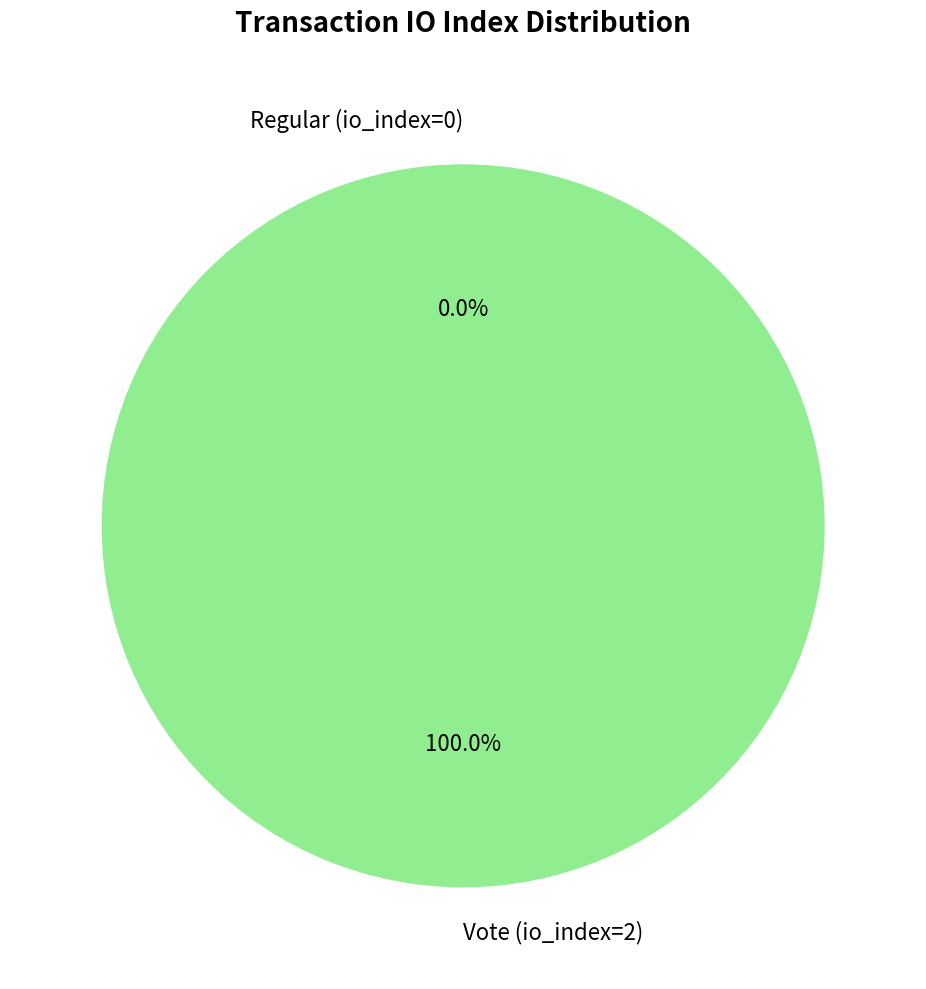

To the nearest percent, what is the difference between the largest and smallest slice percentages?

100%